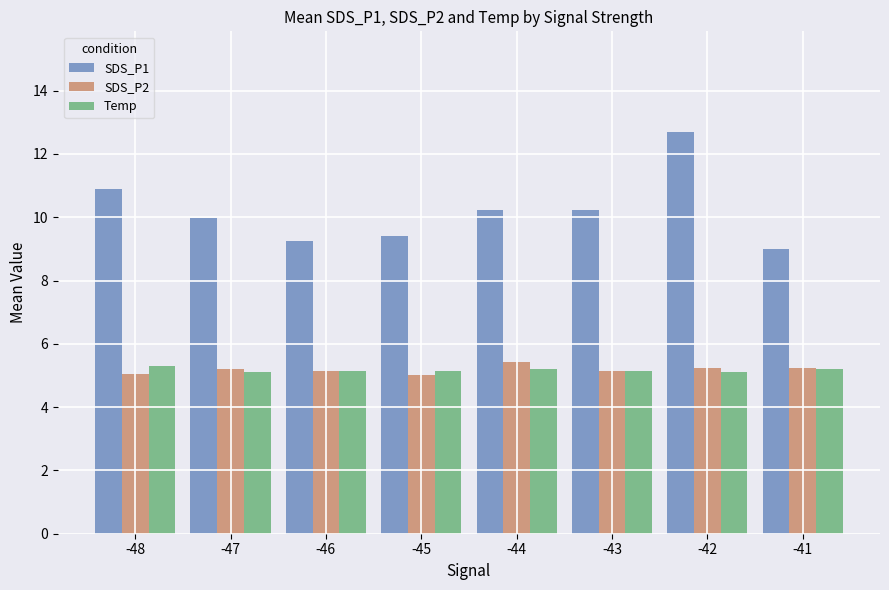

What is the average value of the SDS_P1 series?

10.2